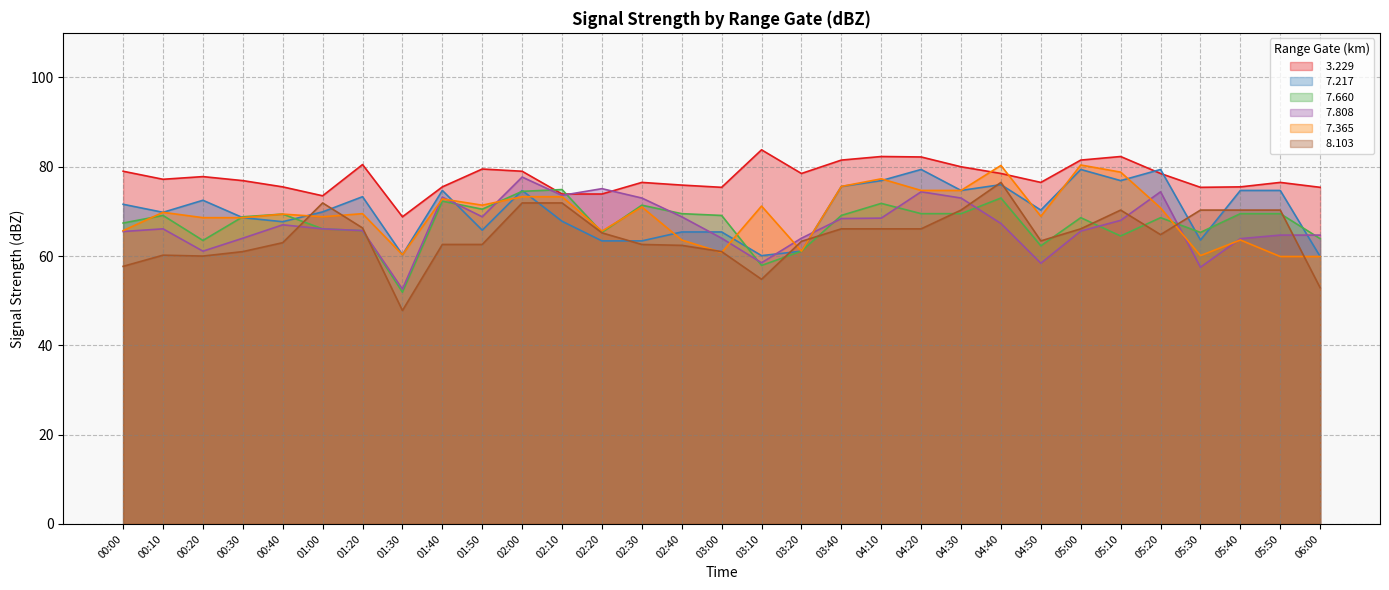

At which category does   7.660 reach its first local valley?

00:20